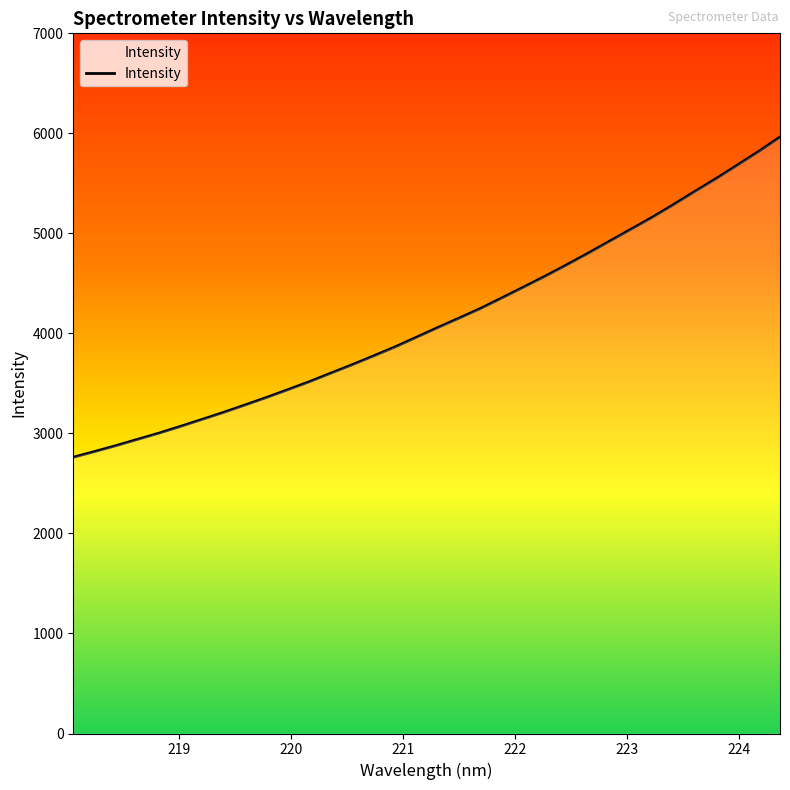

Reading left to right, extract all data points from this chart.

2762.2	2819.3	2878.6	2941.1	3003.3	3070.6	3139.9	3210.0	3283.6	3358.6	3436.9	3516.2	3601.4	3686.0	3774.2	3863.8	3960.6	4057.7	4152.5	4249.0	4354.6	4461.6	4569.6	4682.4	4798.3	4918.3	5037.7	5157.9	5285.2	5417.2	5546.4	5682.2	5818.8	5963.4